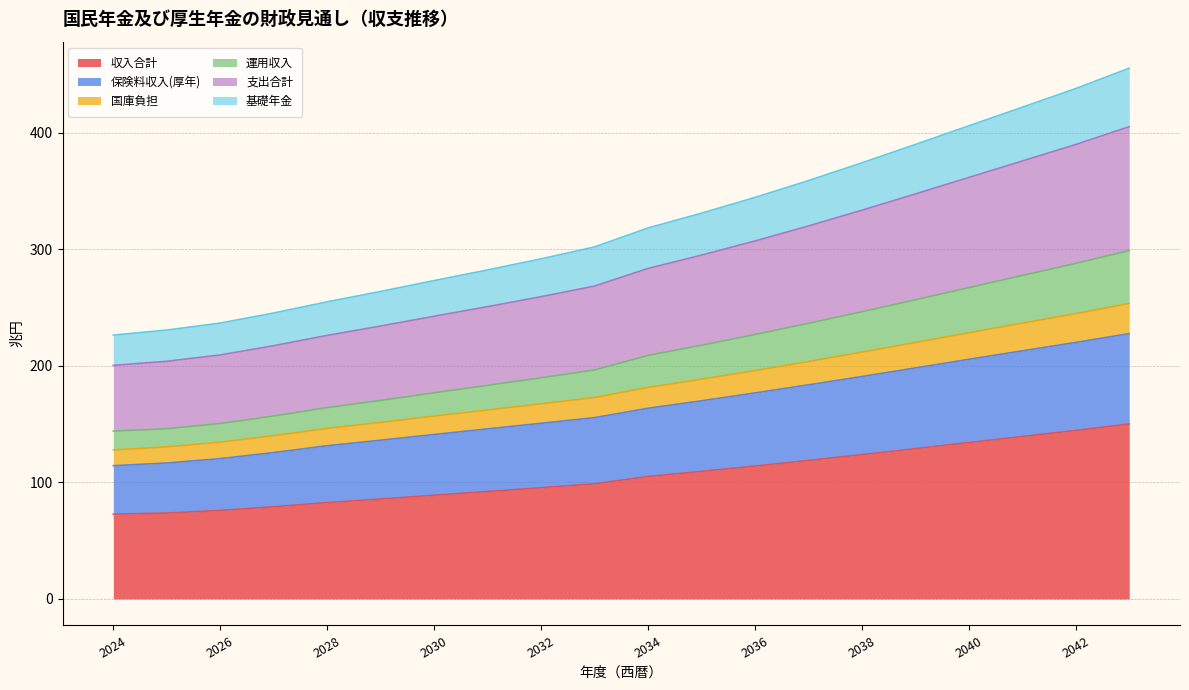

What is the minimum value shown in the chart?

72.8